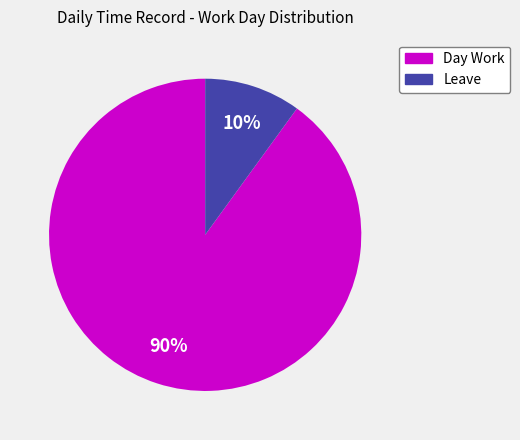

Rank the categories by value from highest to lowest.

Day Work, Leave